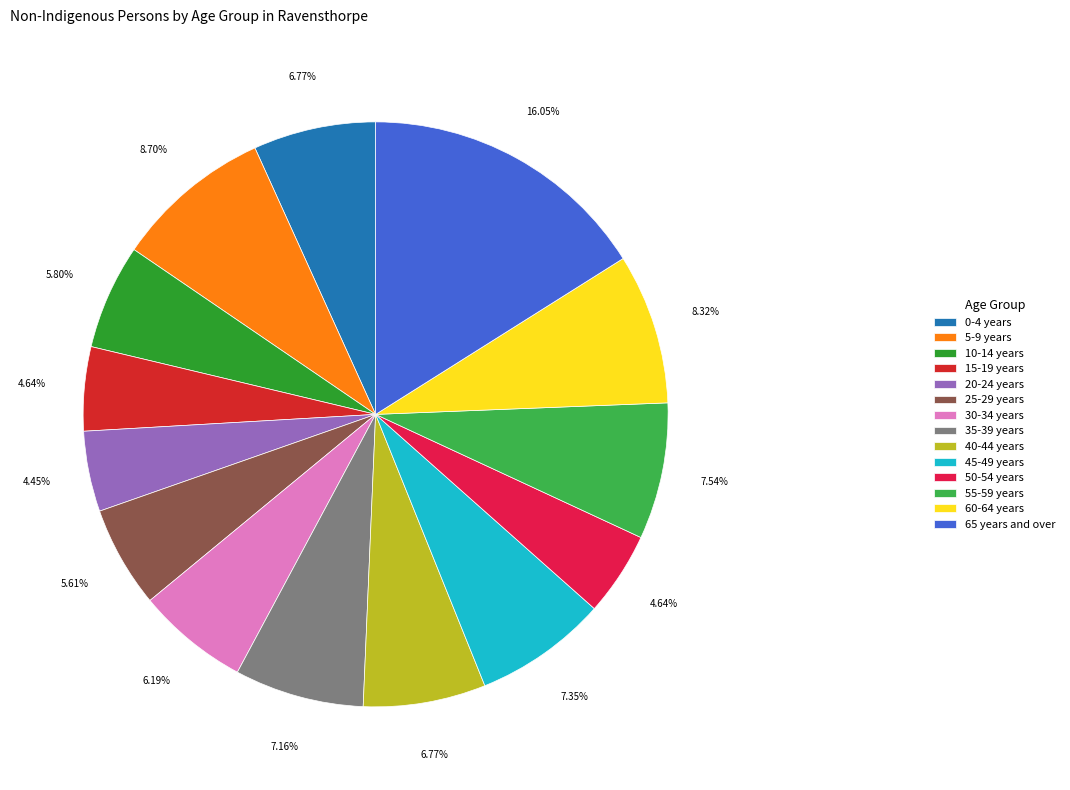

To the nearest percent, what is the average slice percentage?

7%